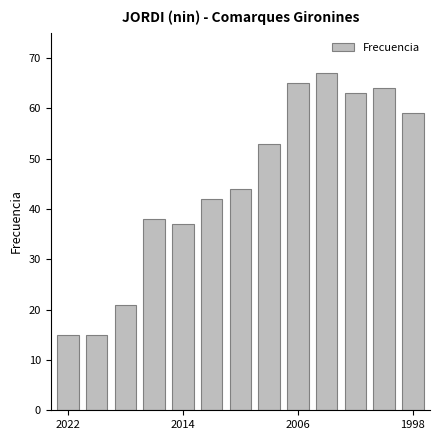

What is the sum of all values?

583